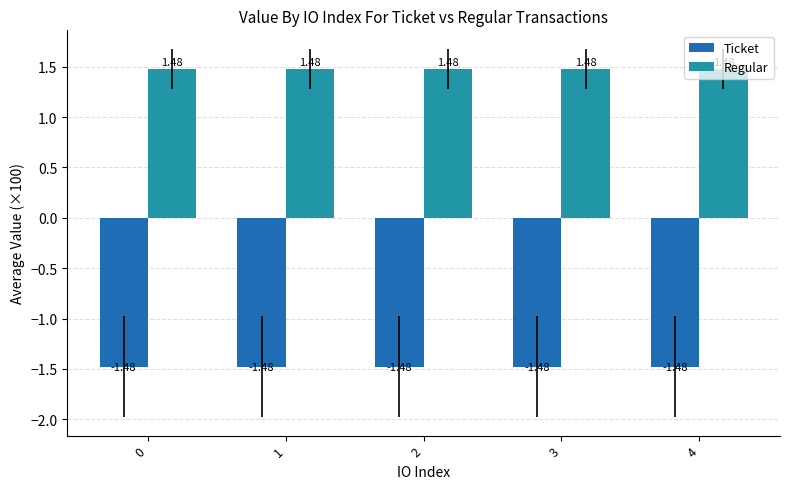

Between 2 and 3, which series saw the biggest shift?

Ticket